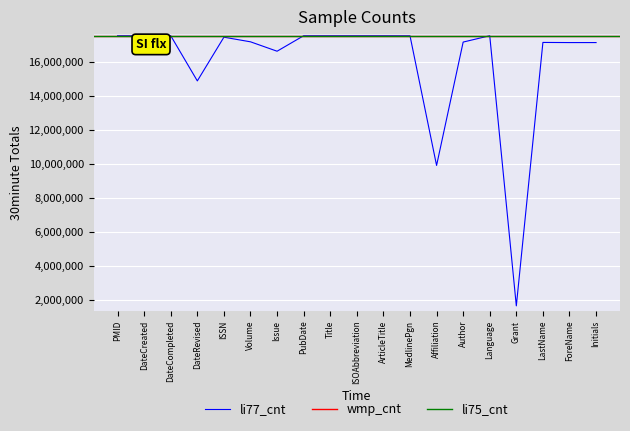

Reading left to right, list all the values displayed in this chart.

PMID=17566591	DateCreated=17566591	DateCompleted=17566591	DateRevised=14903048	ISSN=17480840	Volume=17208081	Issue=16653607	PubDate=17566591	Title=17566591	ISOAbbreviation=17566591	ArticleTitle=17566591	MedlinePgn=17565053	Affiliation=9915973	Author=17193002	Language=17566591	Grant=1634297	LastName=17171580	ForeName=17163565	Initials=17163564